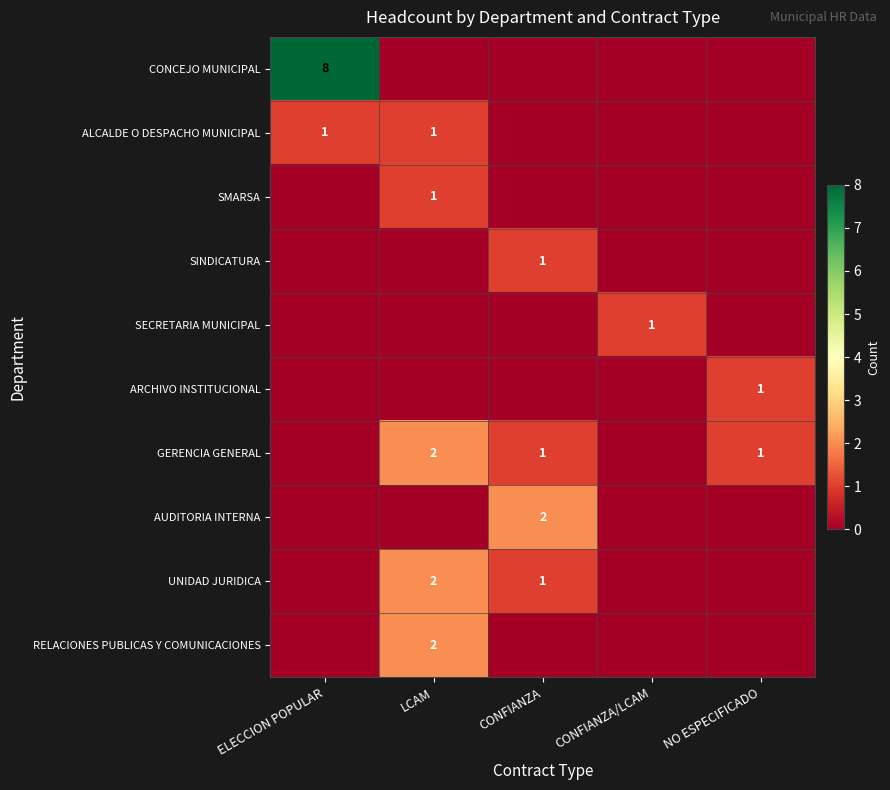

True or false: ALCALDE O DESPACHO MUNICIPAL has a value of 1 at LCAM.

True